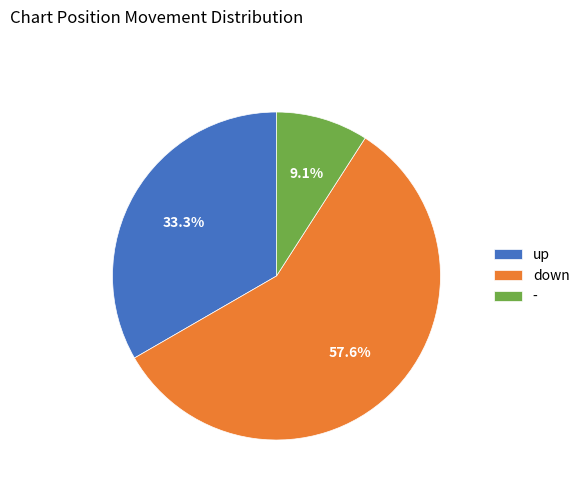

To the nearest percent, what portion does up represent?

33%